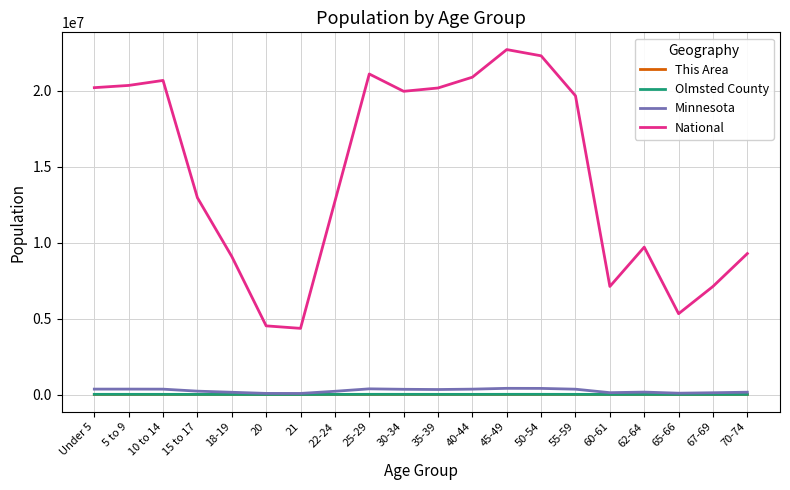

Between 22-24 and 67-69, which series saw the biggest shift?

National